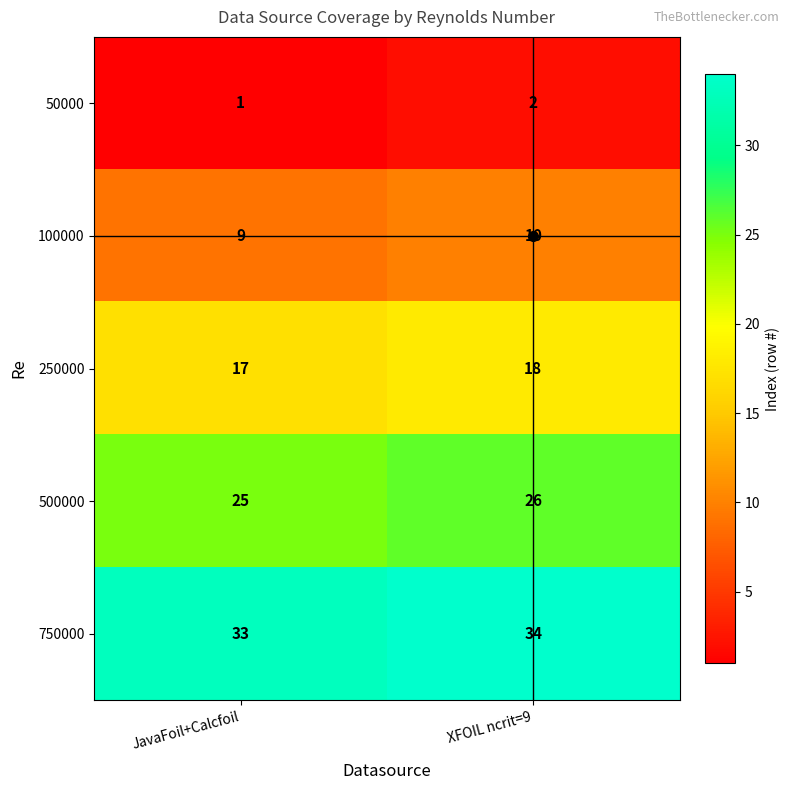

What is the minimum value shown in the chart?

1